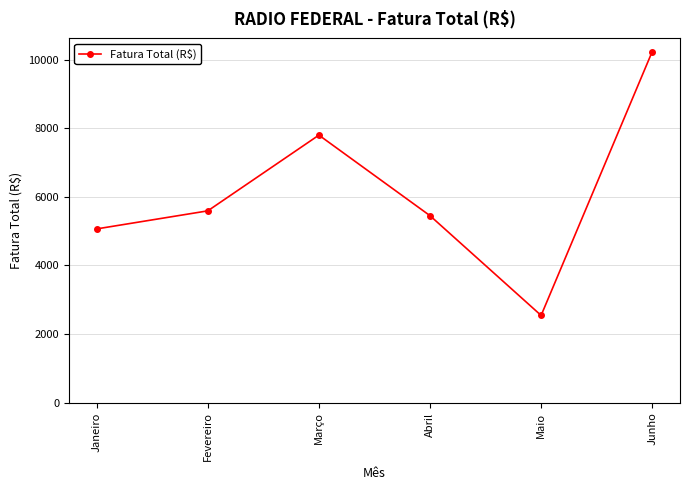

What is the label of the 6th point from the right?

Janeiro